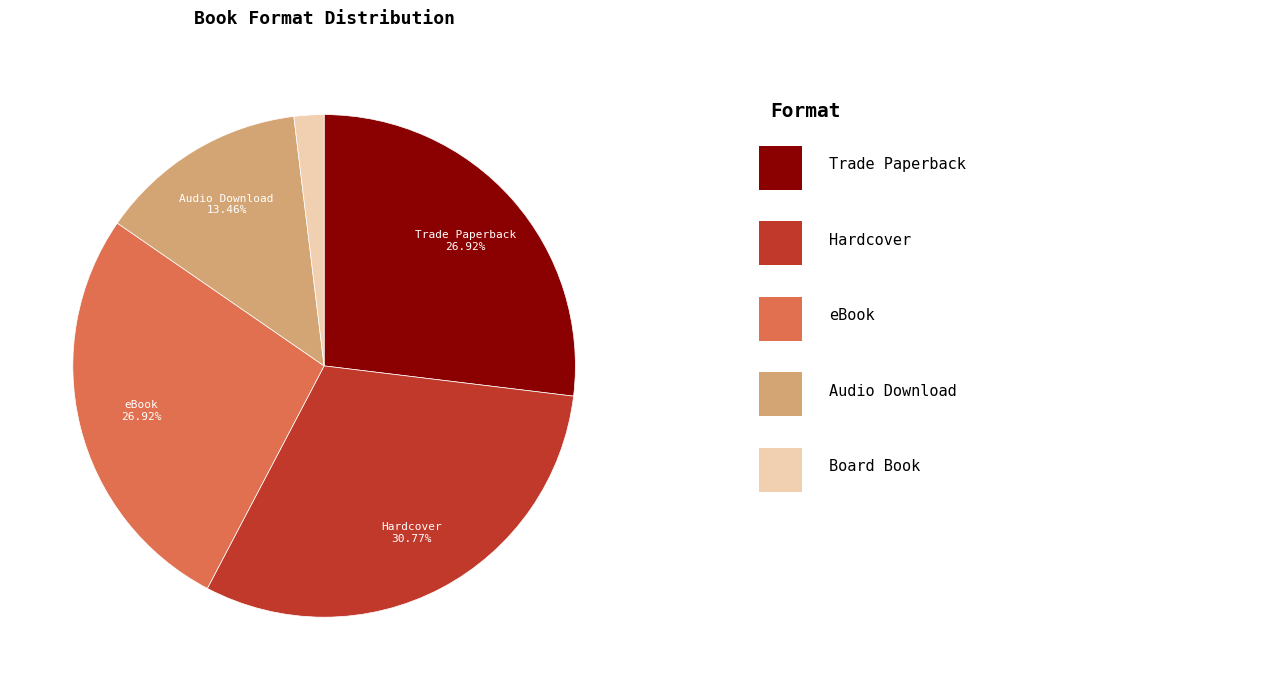

Is there any slice that represents more than half of the pie?

No